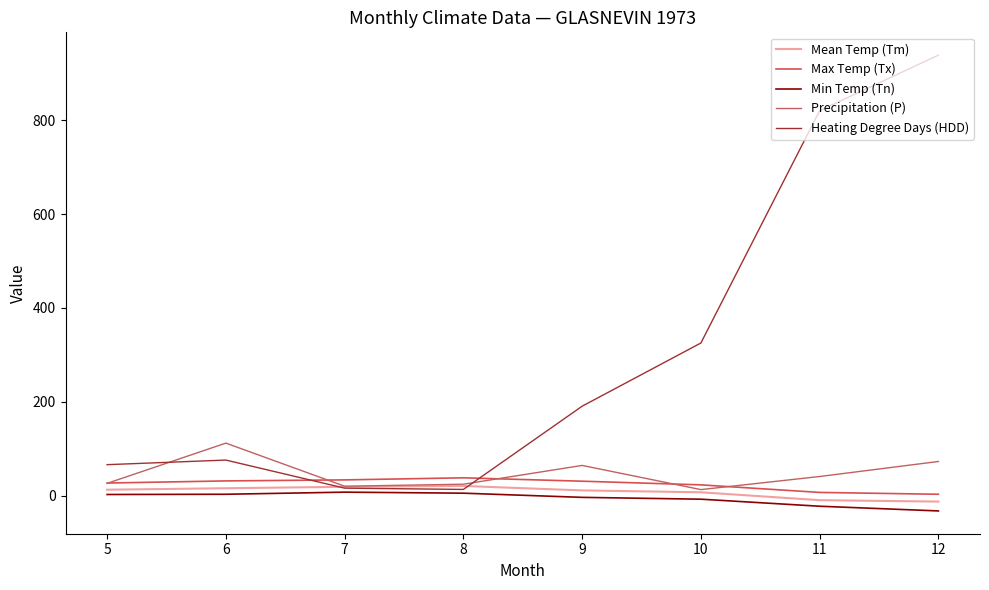

True or false: Min Temp (Tn) has a value of 5.6 at 8.

True